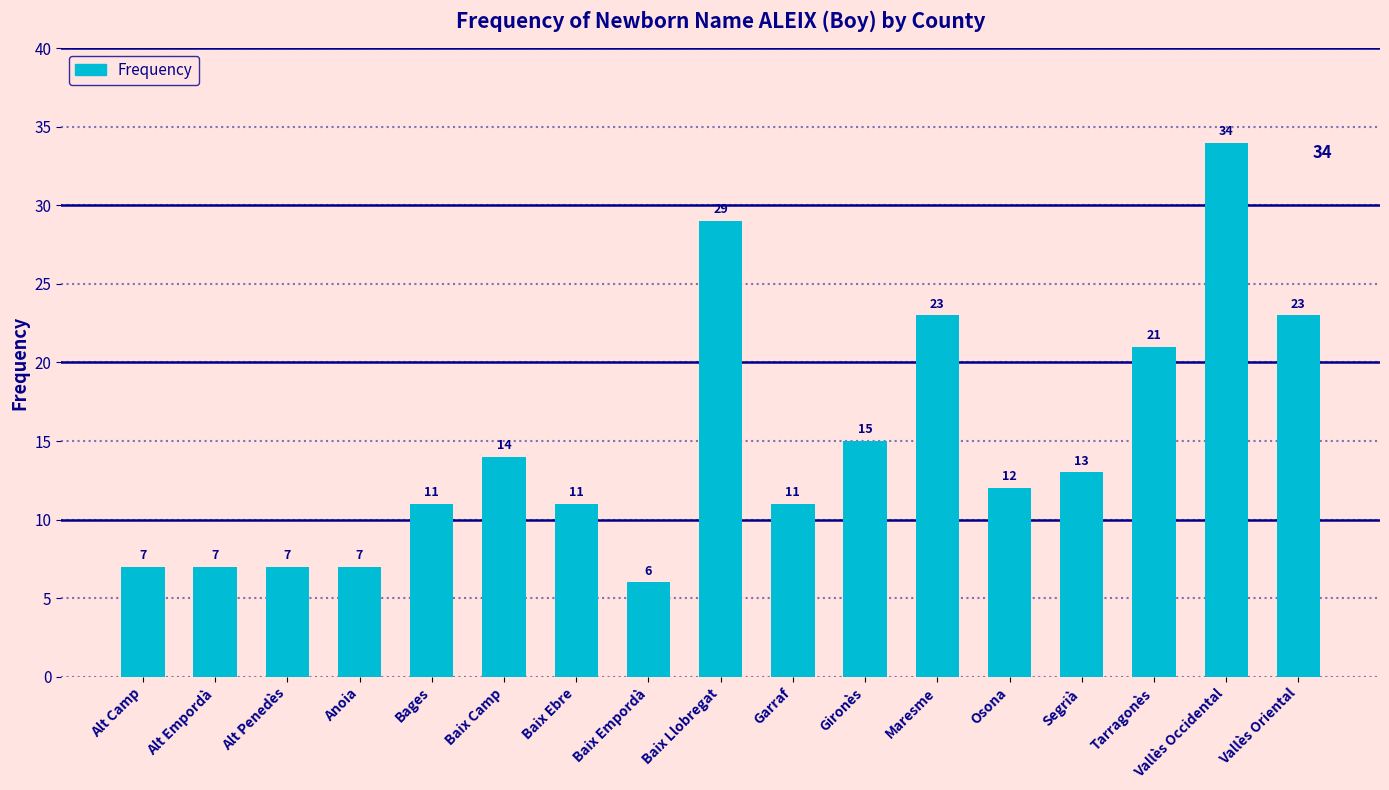

Reading left to right, extract all data points from this chart.

Alt Camp=7	Alt Empordà=7	Alt Penedès=7	Anoia=7	Bages=11	Baix Camp=14	Baix Ebre=11	Baix Empordà=6	Baix Llobregat=29	Garraf=11	Gironès=15	Maresme=23	Osona=12	Segrià=13	Tarragonès=21	Vallès Occidental=34	Vallès Oriental=23